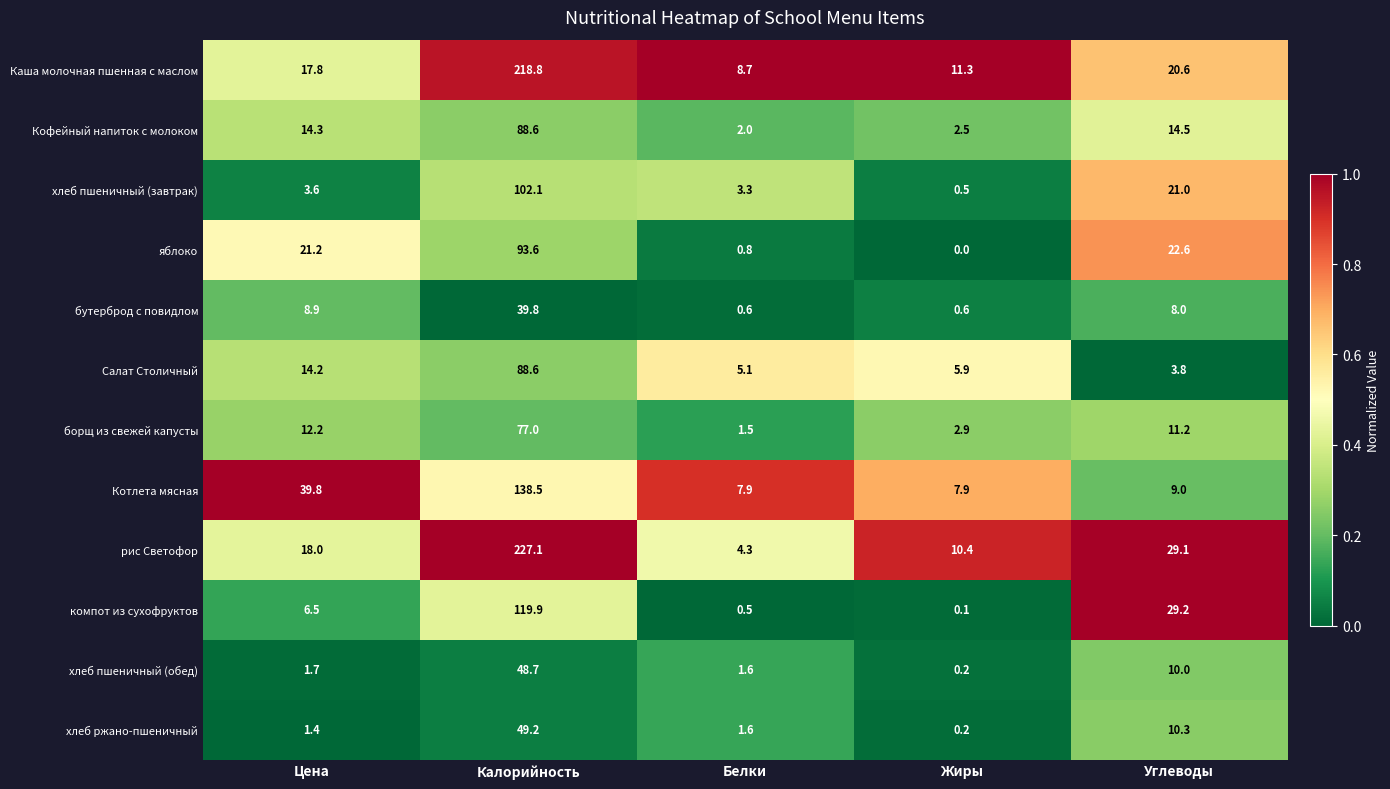

The компот из сухофруктов series shows 11.6 at Углеводы. True or false?

False